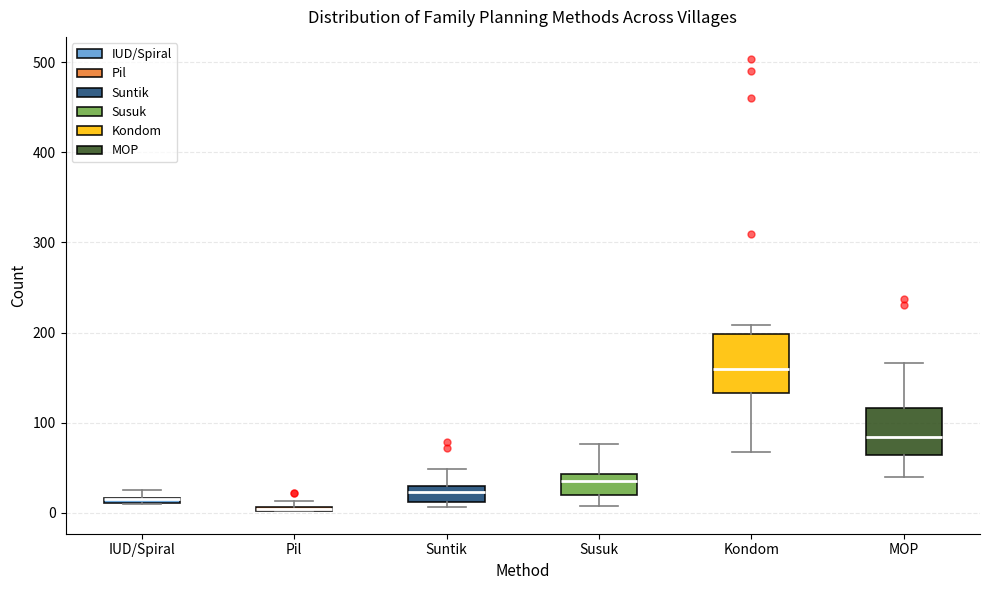

Which box is the tallest, from its lower edge to its upper edge?

Kondom